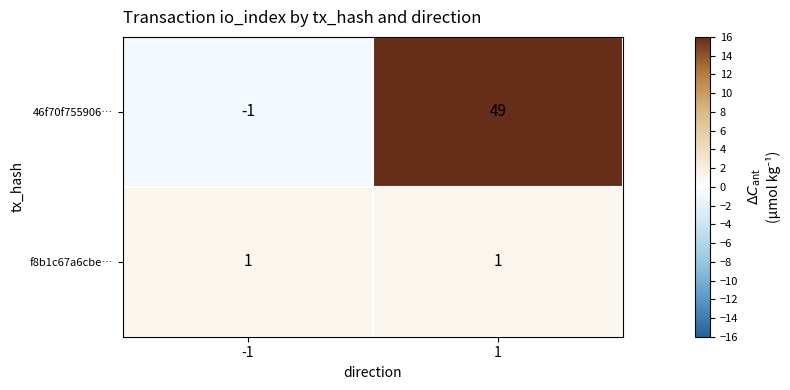

What is the average value of the 46f70f755906… series?

24